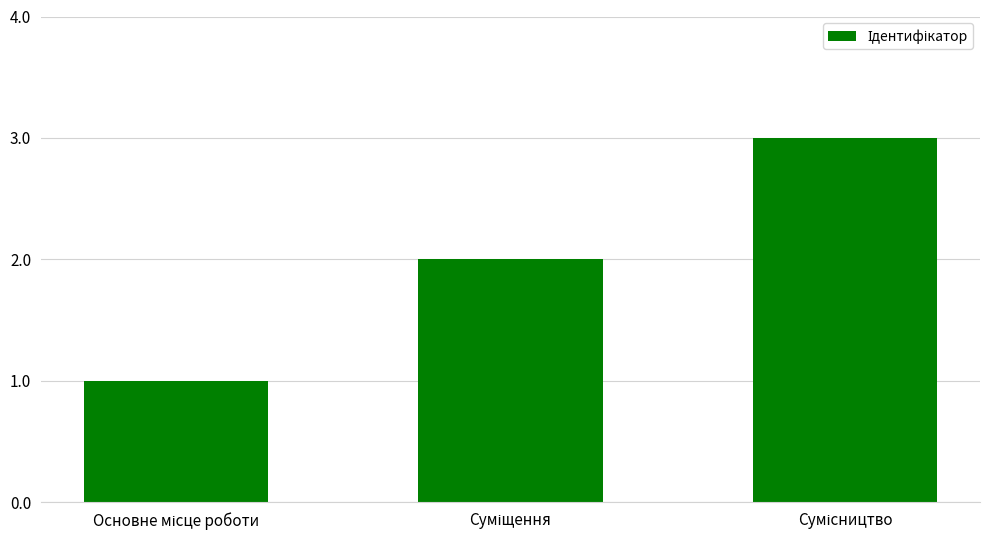

What is the sum of all values?

6